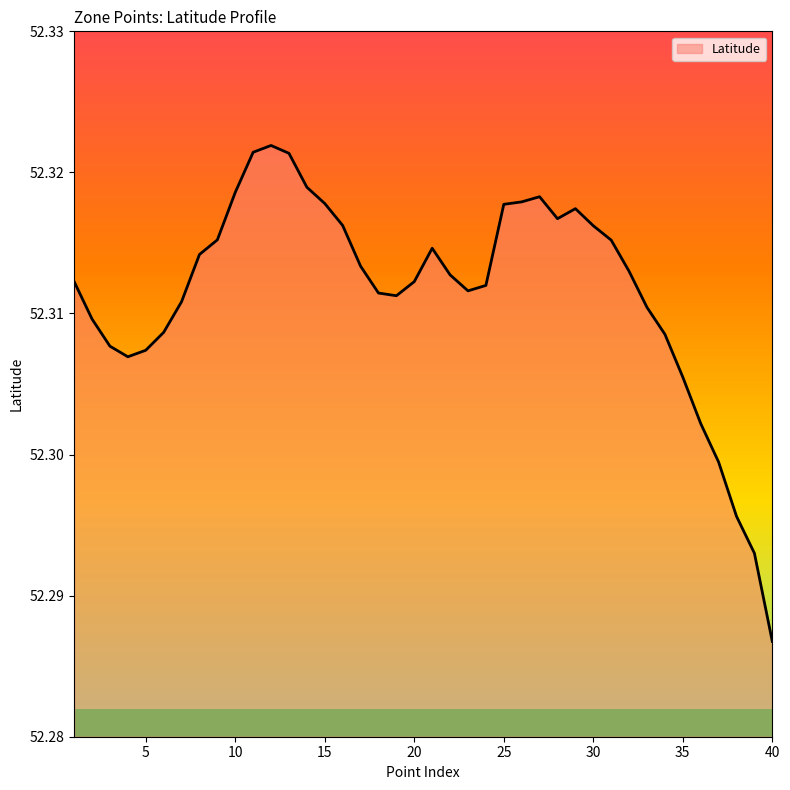

What is the value of the 4th point from the left?

52.3